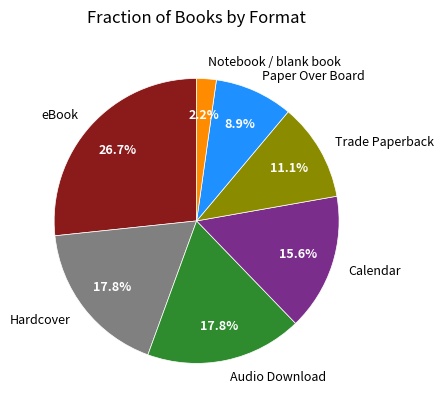

Is there a majority slice in this chart?

No